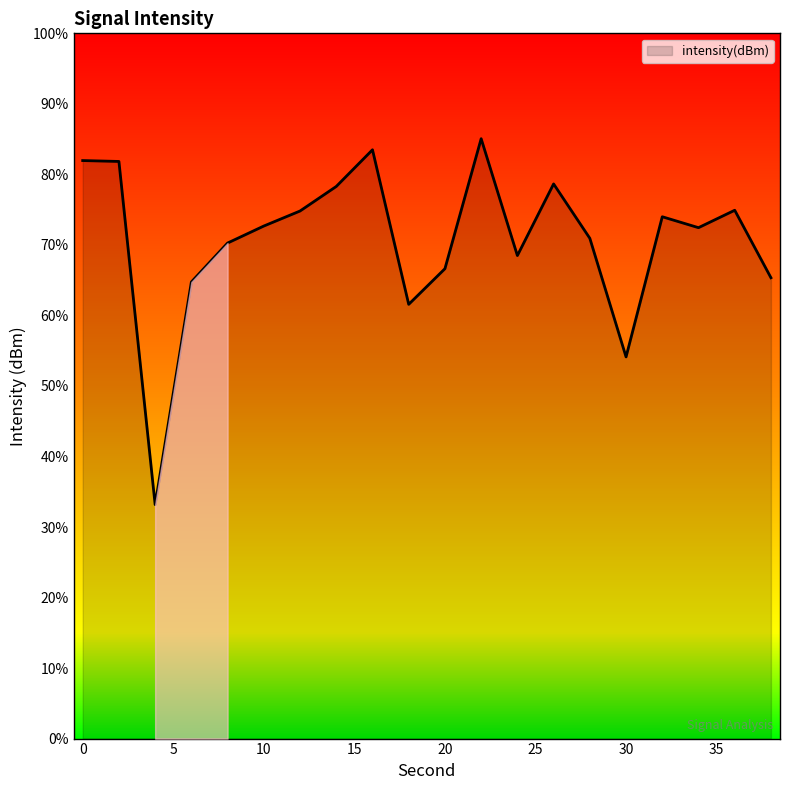

How many data points are less than -120?

14